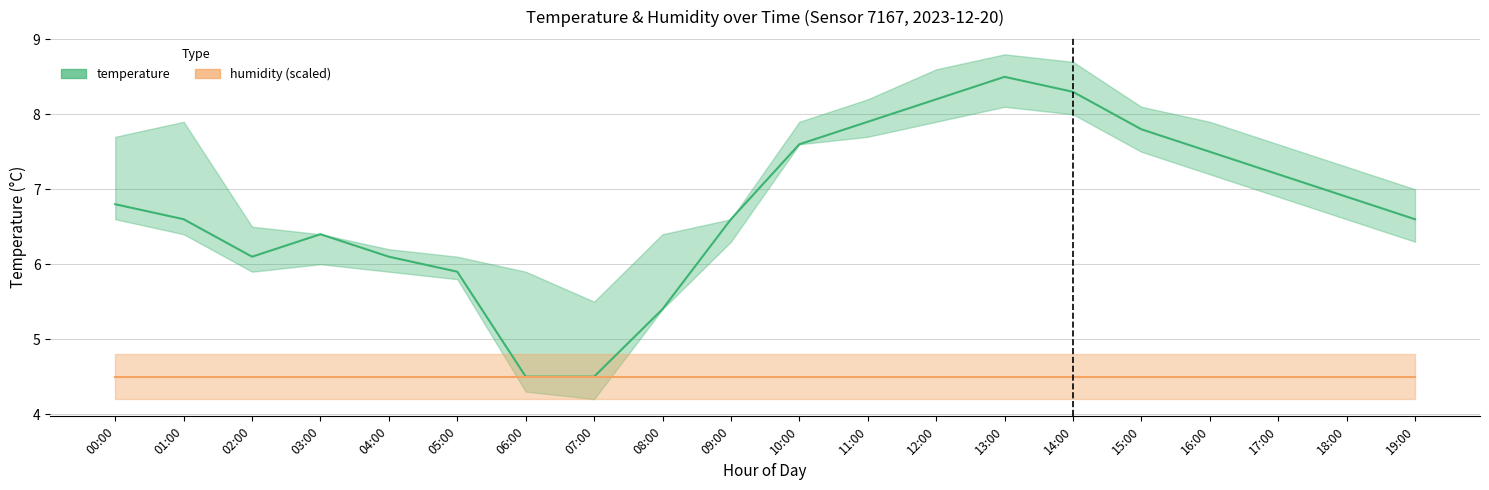

Reading left to right, list all the values displayed in this chart.

temperature: 6.8	6.6	6.1	6.4	6.1	5.9	4.5	4.5	5.4	6.6	7.6	7.9	8.2	8.5	8.3	7.8	7.5	7.2	6.9	6.6
humidity (scaled): 4.5	4.5	4.5	4.5	4.5	4.5	4.5	4.5	4.5	4.5	4.5	4.5	4.5	4.5	4.5	4.5	4.5	4.5	4.5	4.5